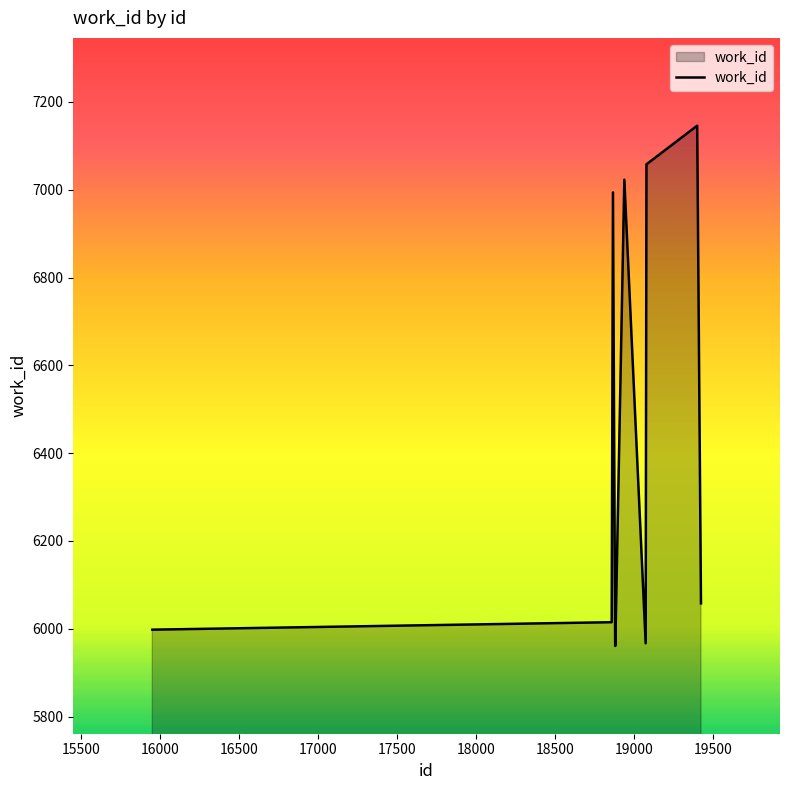

What is the difference between the maximum and minimum values?

1185